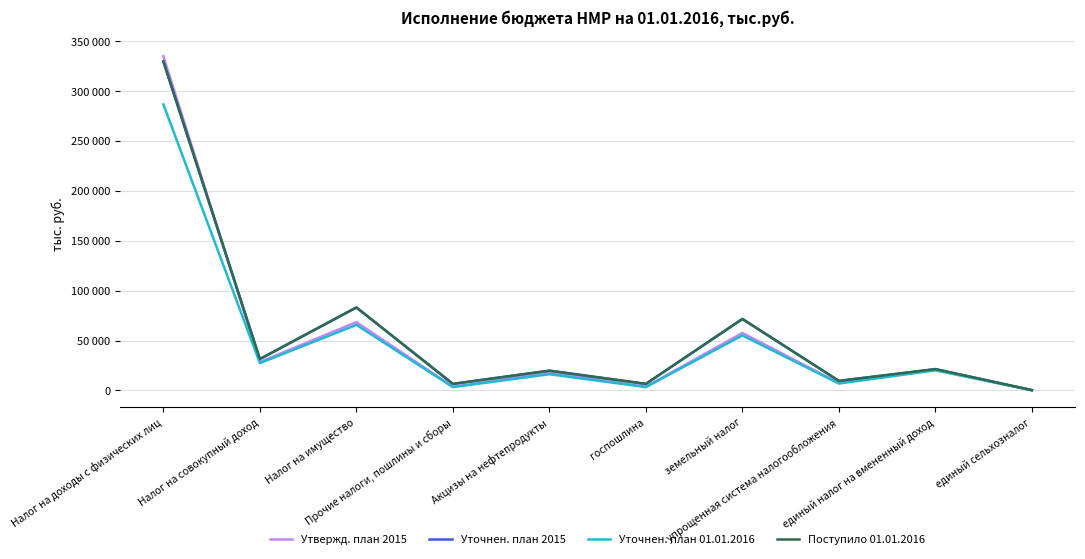

What is the highest value of the Уточнен. план 2015 series?

329289.0